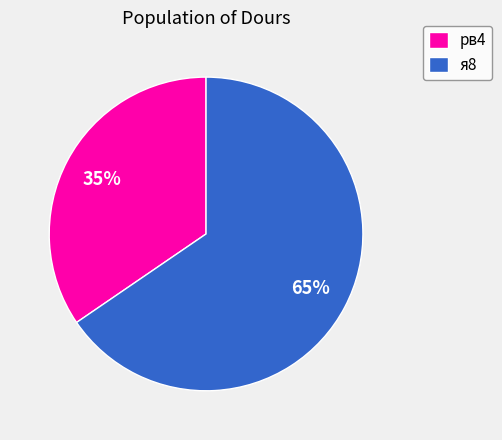

The рв4 slice represents 1% of the pie. True or false?

False